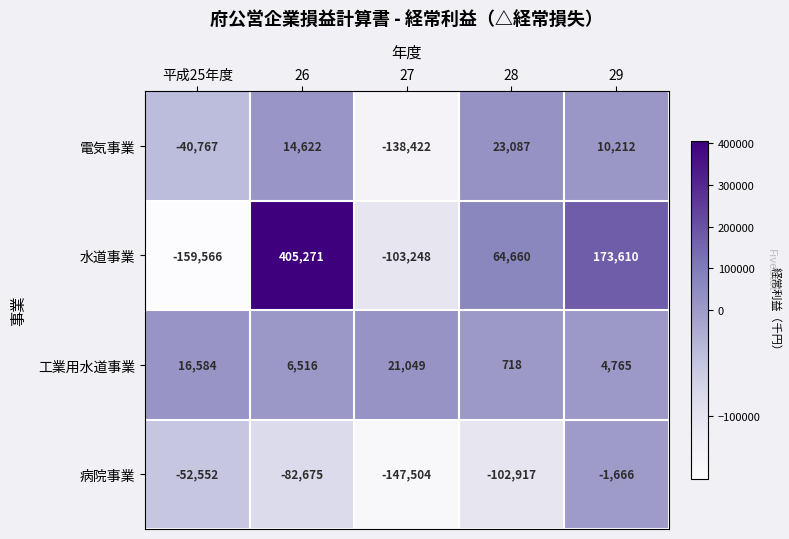

What is the difference between the 水道事業 values at 平成25年度 and 28?

224226